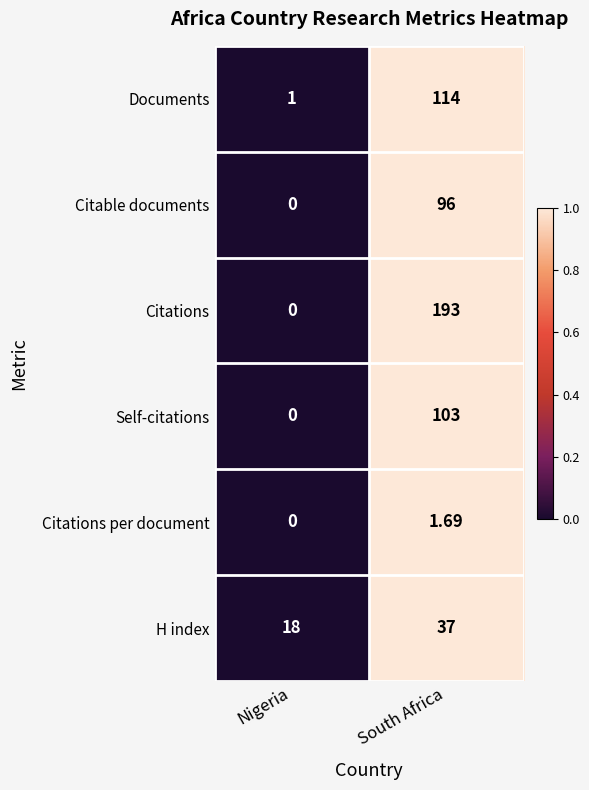

List the labels in order of Citations value, smallest first.

Nigeria, South Africa